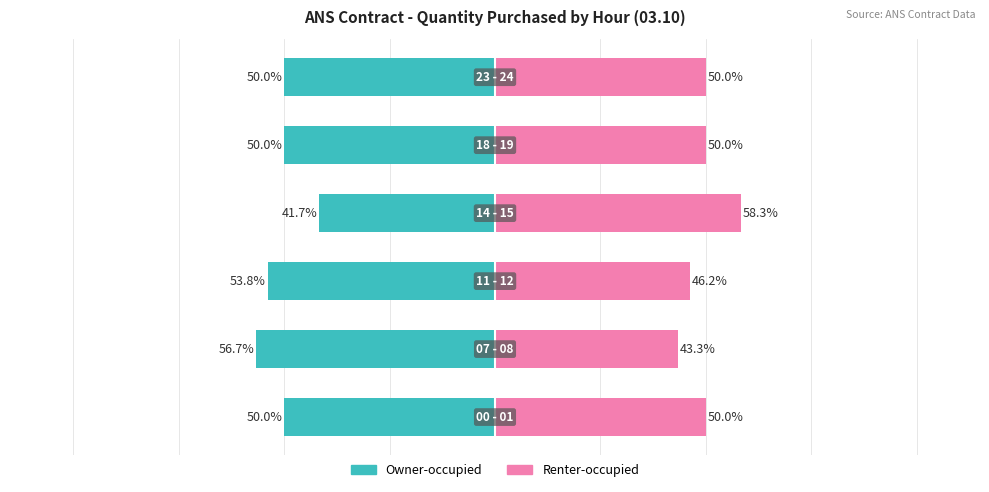

The Owner-occupied series shows -56.7 at 1. True or false?

True